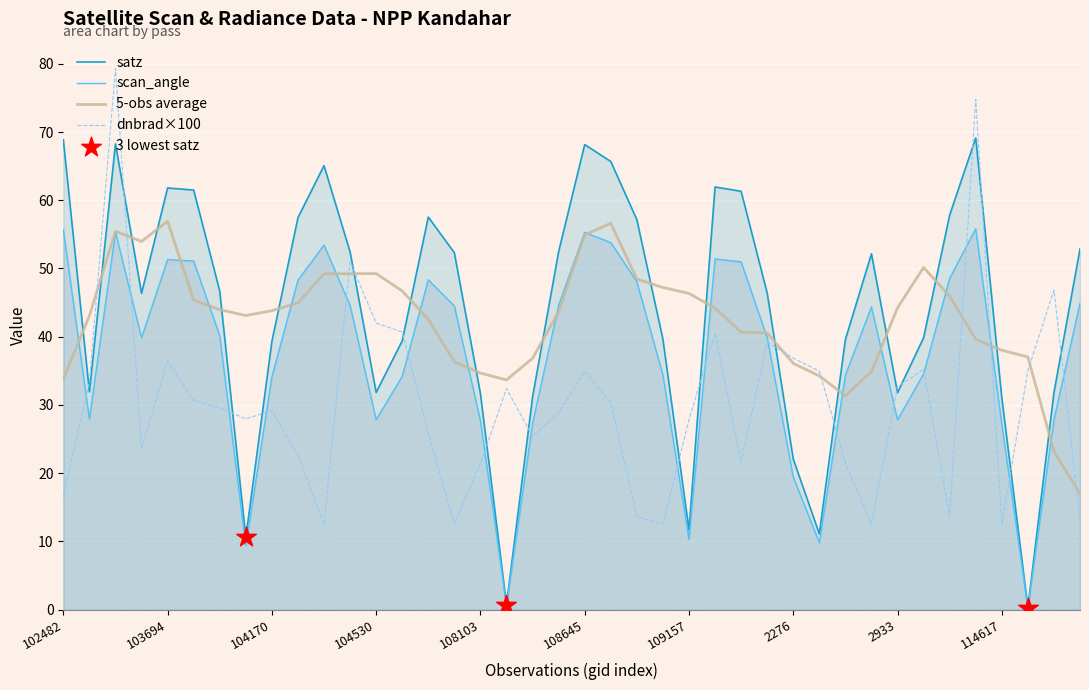

Which series has the widest spread of Y values?

satz